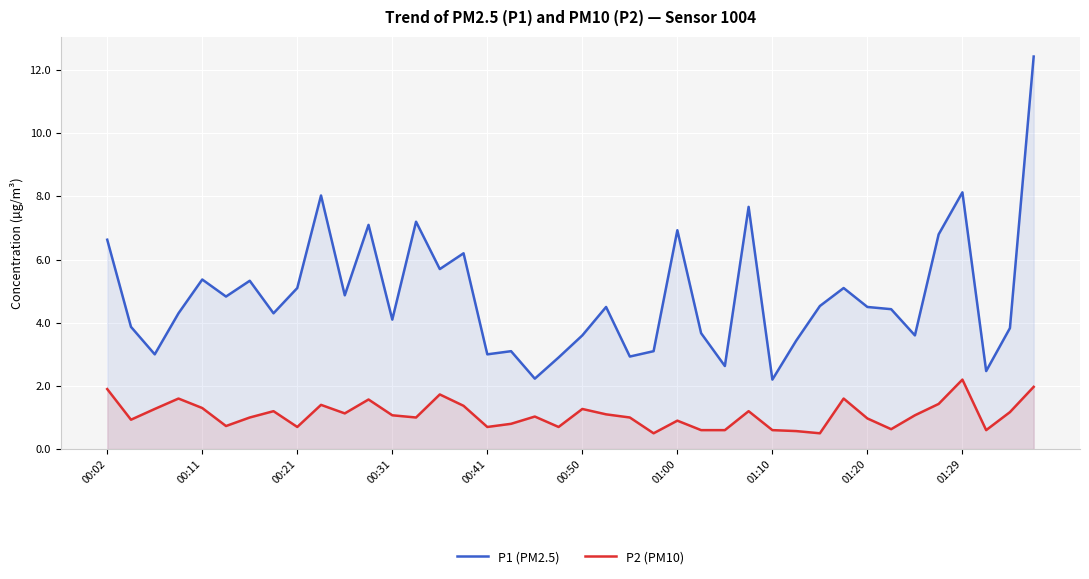

What is the sum of all P2 (PM10) values?

43.6